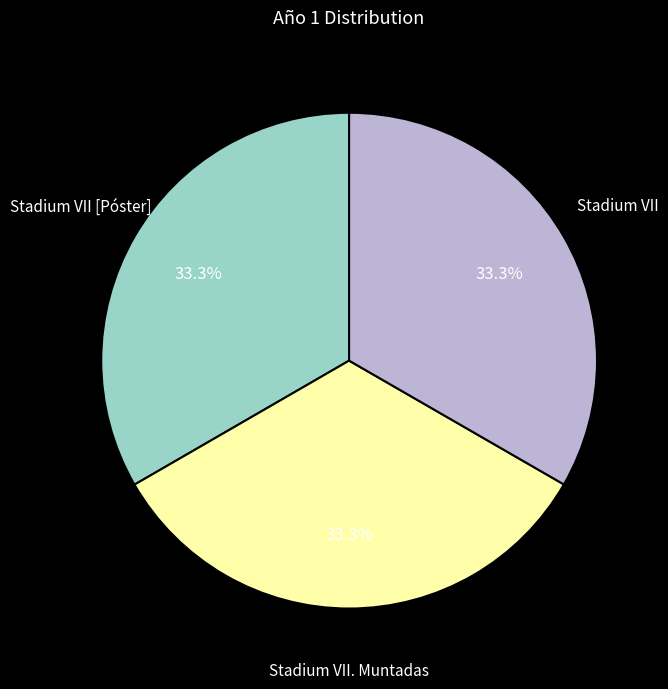

Is there a majority slice in this chart?

No